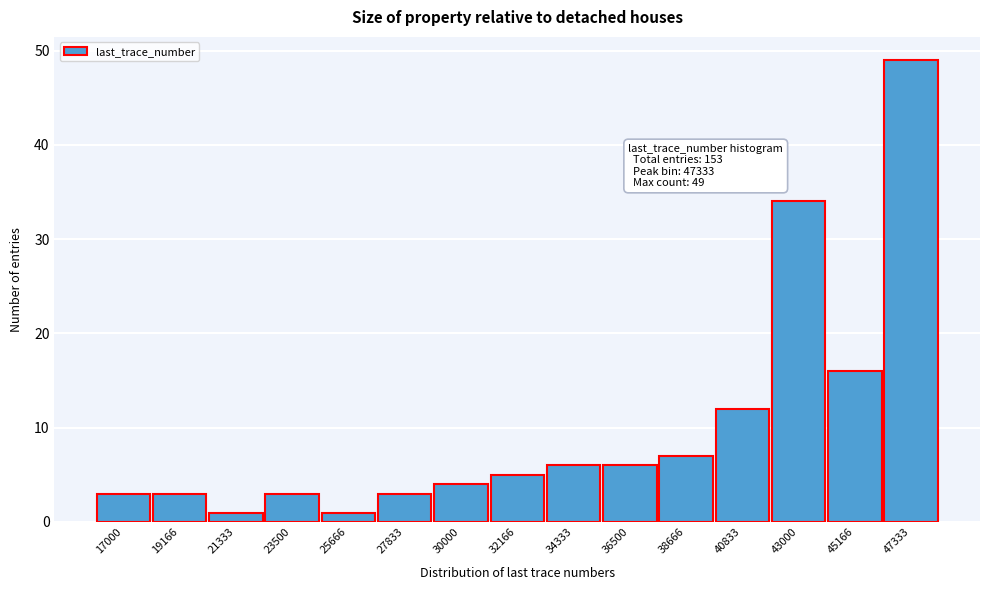

Reading left to right, what are all the values shown in this chart?

17000=3	19166=3	21333=1	23500=3	25666=1	27833=3	30000=4	32166=5	34333=6	36500=6	38666=7	40833=12	43000=34	45166=16	47333=49